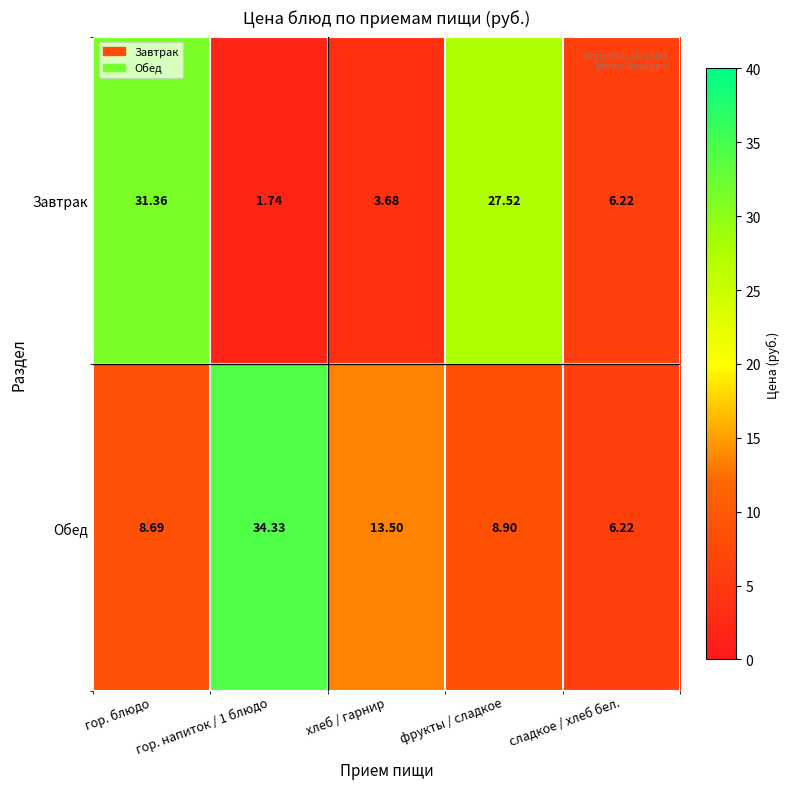

What is the spread (max minus min) of values at гор. напиток / 1 блюдо?

32.6